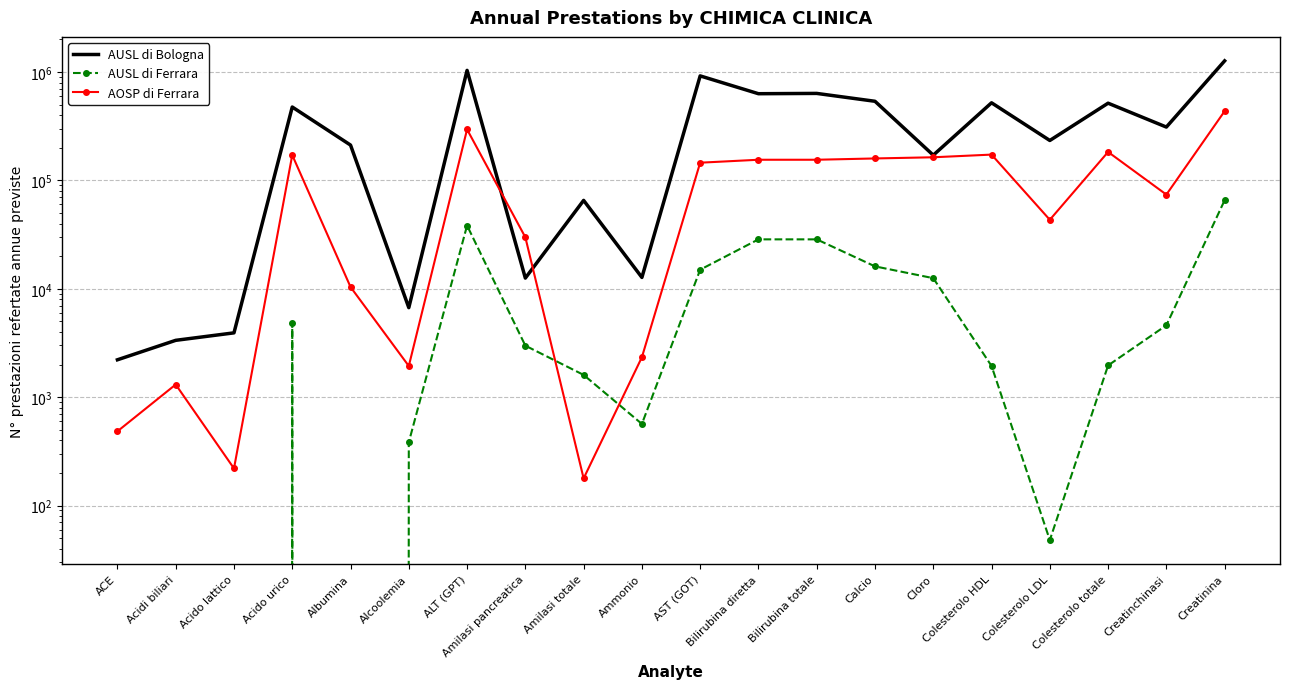

What is the difference between the second highest and second lowest values in the AUSL di Ferrara series?

38332